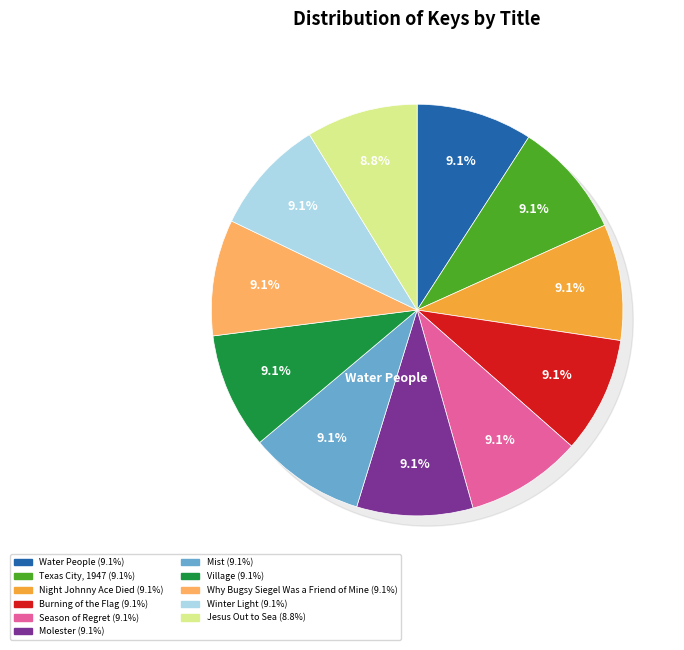

What portion of the pie excludes Jesus Out to Sea?

91.2%